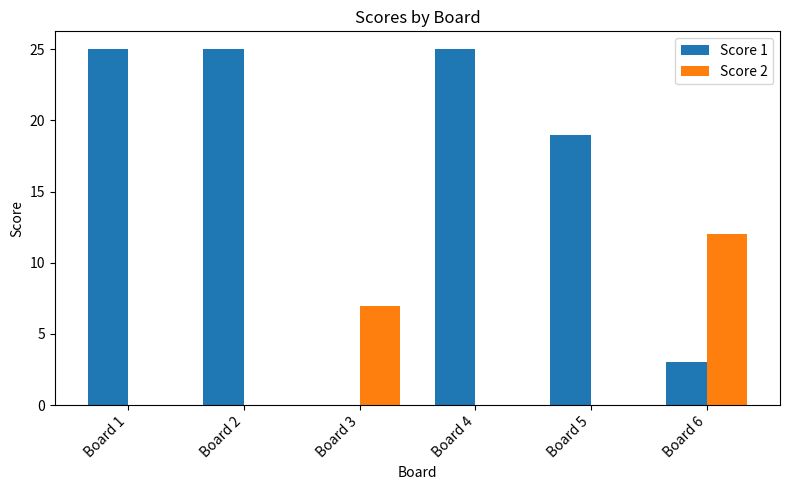

What is the maximum value for Score 1?

25